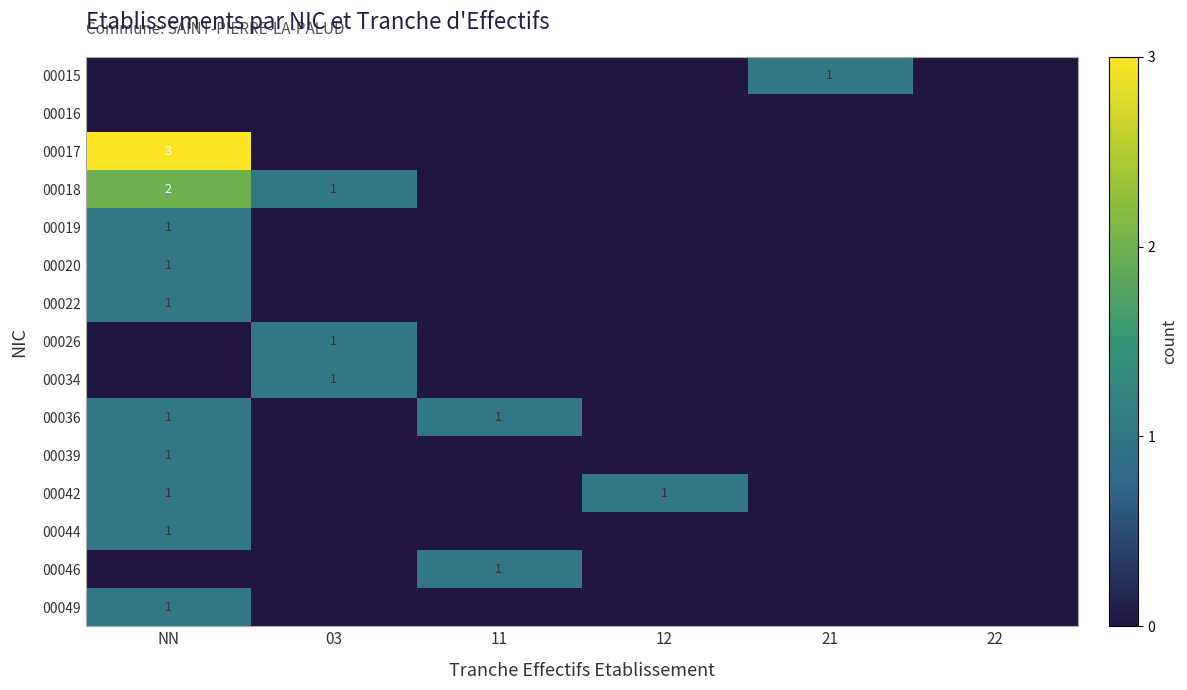

The value of 00022 at 12 is 0. True or false?

True